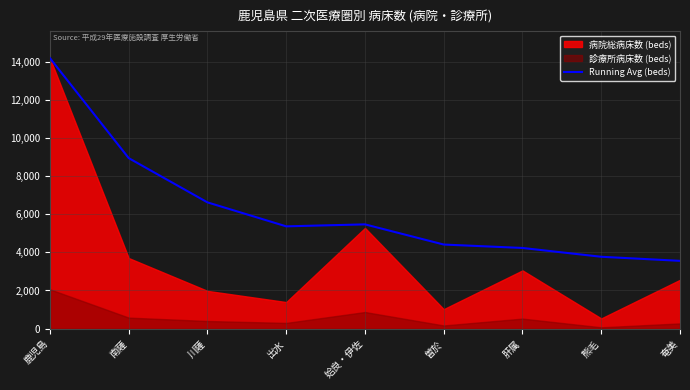

What is the approximate value of Running Avg (beds) at 鹿児島?

14178.0